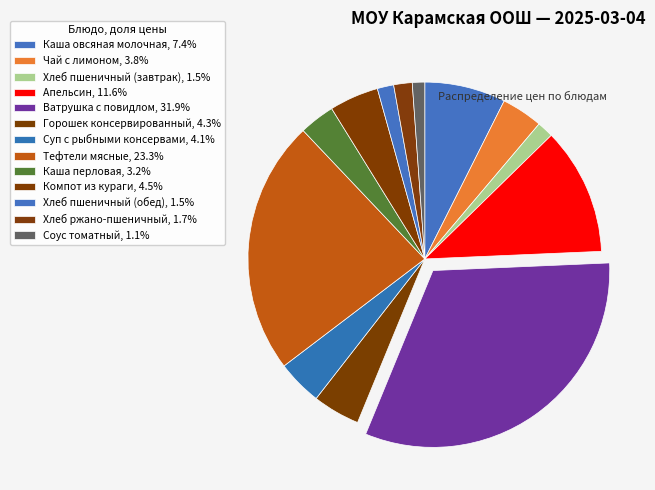

Count the number of slices in the pie.

13